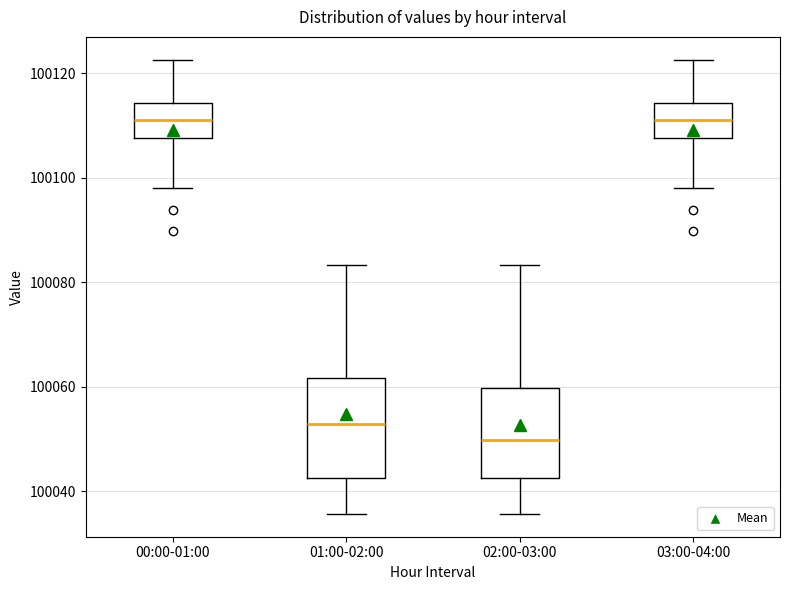

Reading left to right, transcribe this box plot: for each box, give where its median line is, the range the box spans, and where its two whiskers end, as read against the y-axis. The values are not printed on the chart, so give them approximately, as read against the axis.

00:00-01:00: median 100112, box 100108 to 100114, whiskers 100098 to 100122
01:00-02:00: median 100052, box 100042 to 100062, whiskers 100036 to 100084
02:00-03:00: median 100050, box 100042 to 100060, whiskers 100036 to 100084
03:00-04:00: median 100112, box 100108 to 100114, whiskers 100098 to 100122